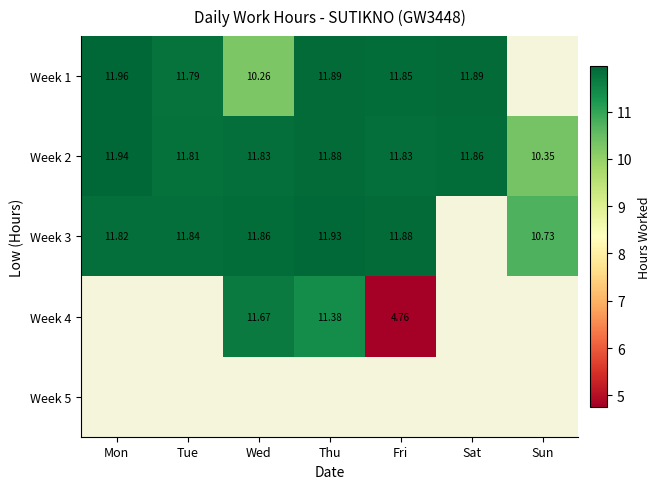

True or false: Week 2 has a value of 11.9 at Thu.

True